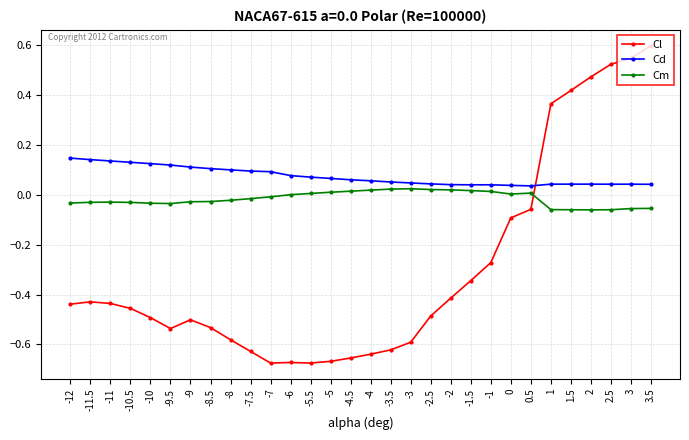

What is the label of the 16th point from the left?

-4